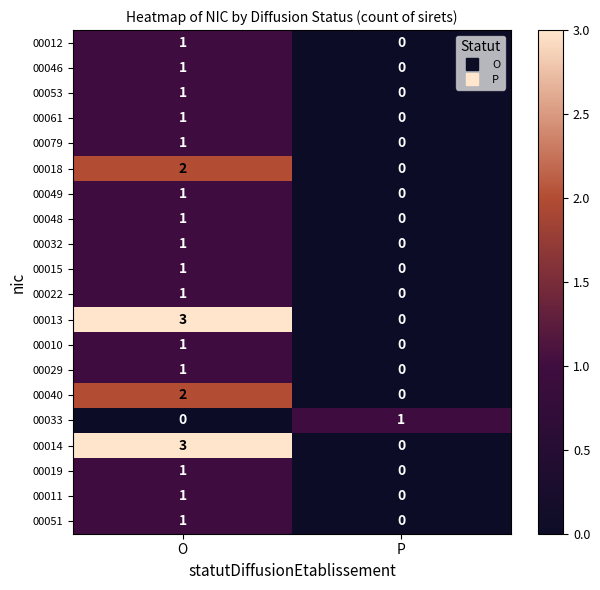

What value does the 00014 series have at O?

3